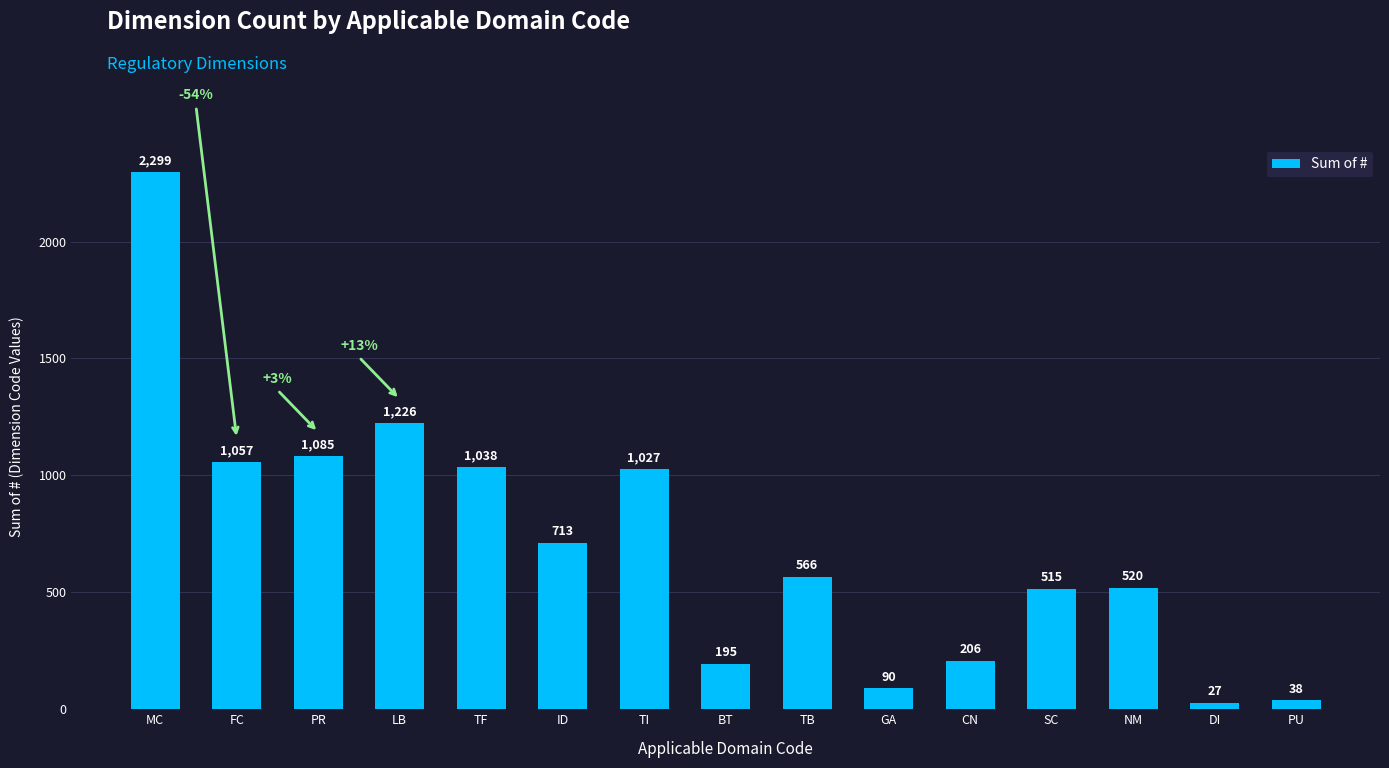

How many values are below 566?

7